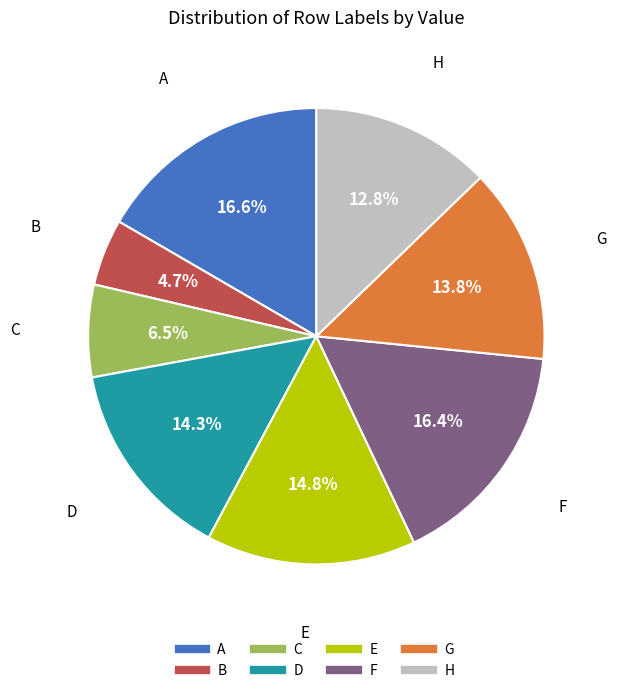

Is there any slice that represents more than half of the pie?

No